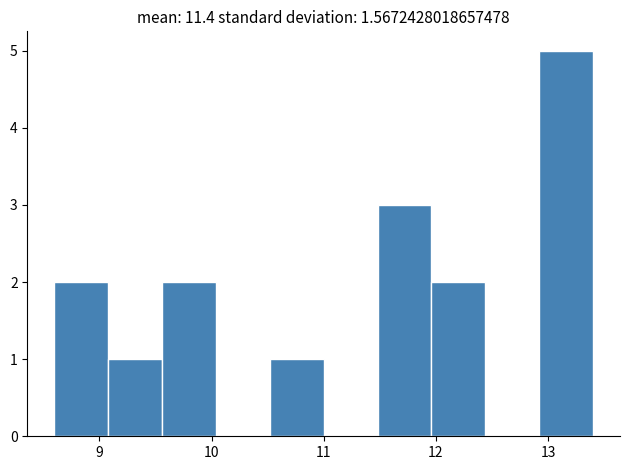

Reading left to right, transcribe this chart: for each bar, give the range it covers on the x-axis and its height. Neither the bar edges nor the heights are printed on the chart, so give them approximately, as read against the axes.

8.60 to 9.08: 2
9.08 to 9.56: 1
9.56 to 10.04: 2
10.04 to 10.52: 0
10.52 to 11.00: 1
11.00 to 11.48: 0
11.48 to 11.96: 3
11.96 to 12.44: 2
12.44 to 12.92: 0
12.92 to 13.40: 5